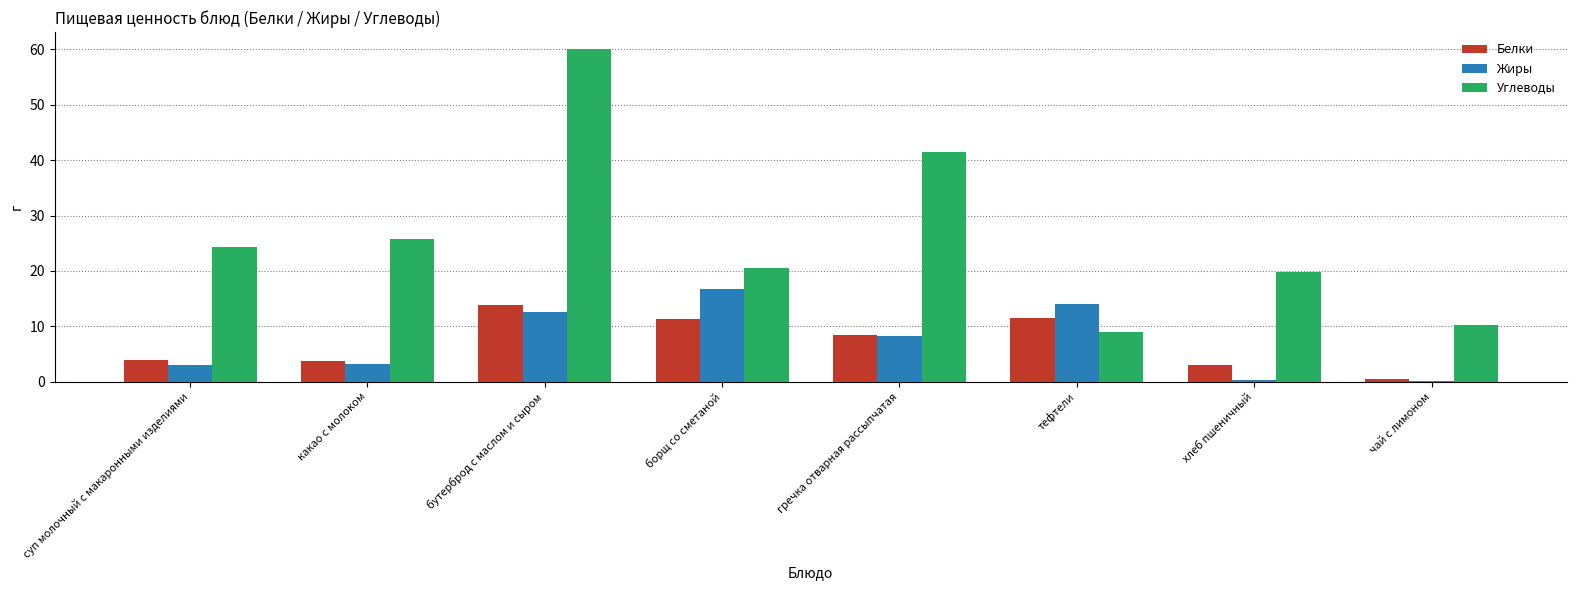

How many groups of bars are there?

8